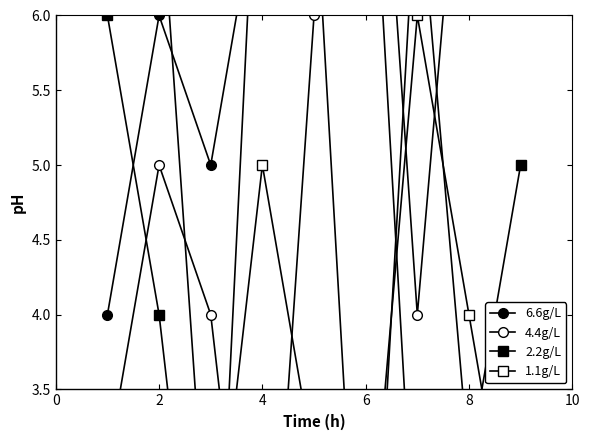

Rank the series by their average value, from lowest to highest.

1.1g/L, 2.2g/L, 6.6g/L, 4.4g/L